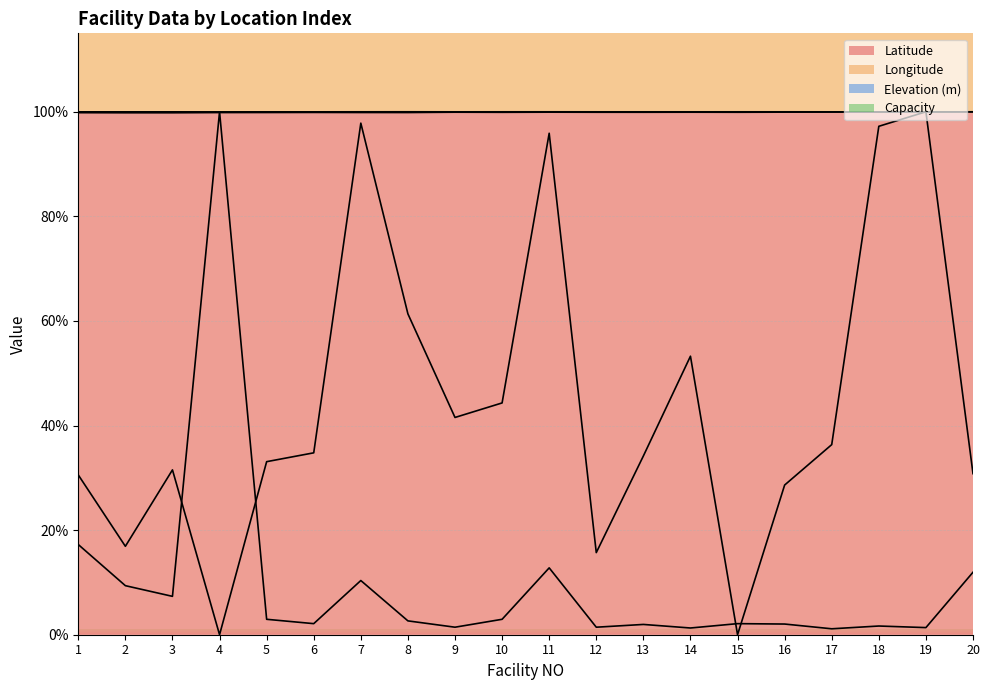

Between which two adjacent categories do Latitude and Longitude first intersect?

19 and 20